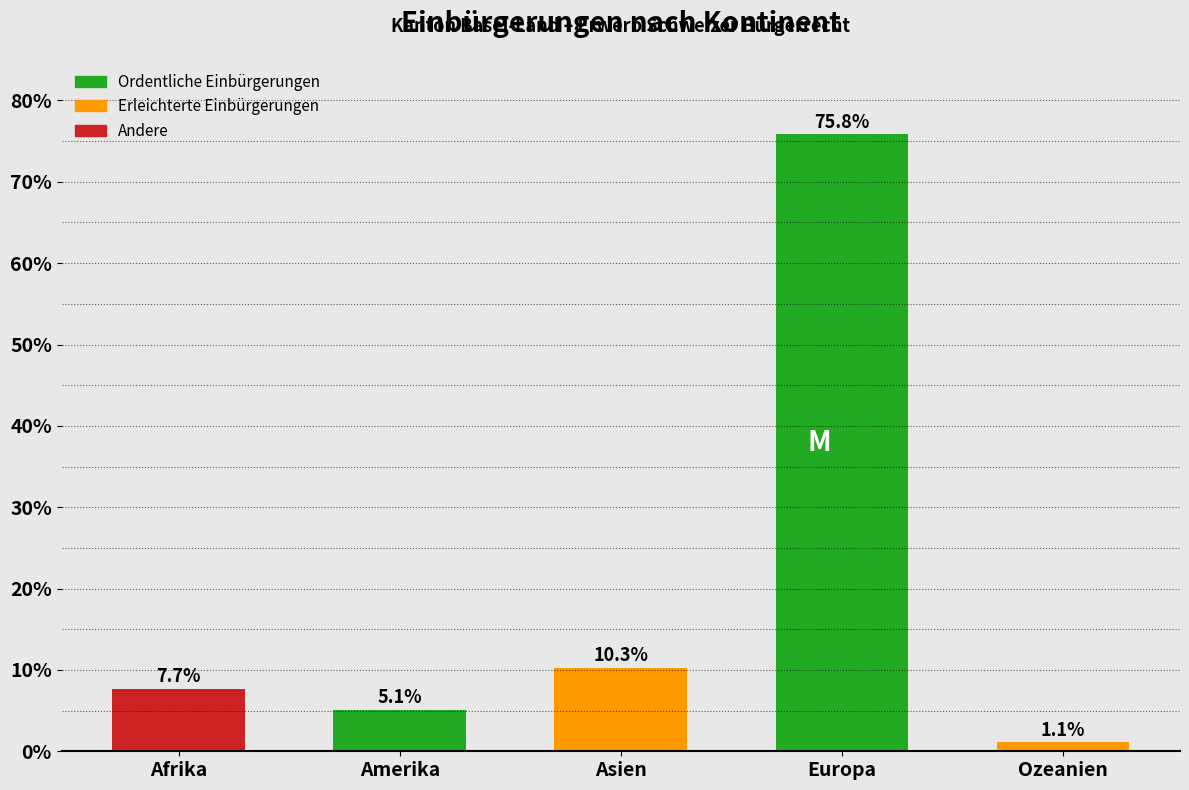

Reading right to left, transcribe all the data shown in this chart.

Ozeanien=1.1	Europa=75.8	Asien=10.3	Amerika=5.1	Afrika=7.7